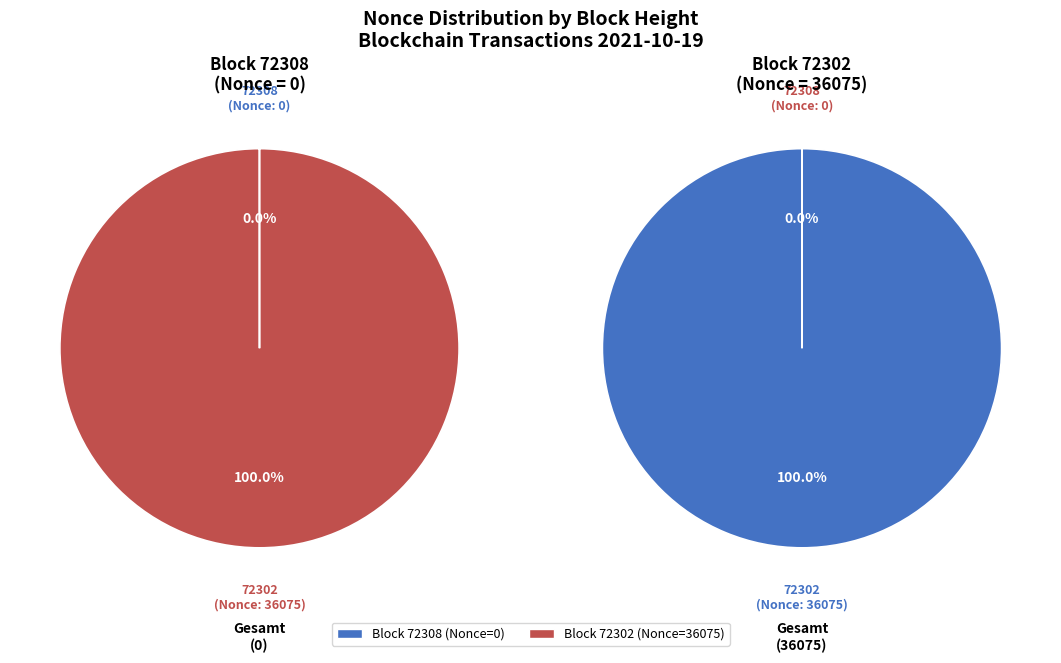

To the nearest percent, what is the average slice percentage?

50%